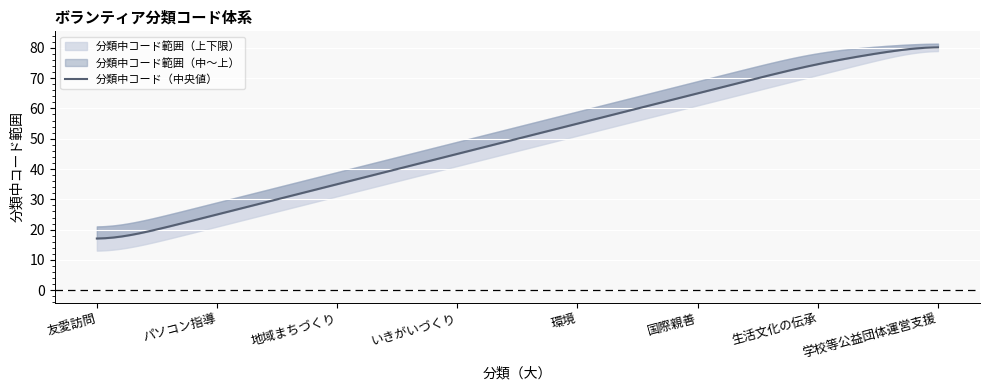

What position from the right is 友愛訪問?

8